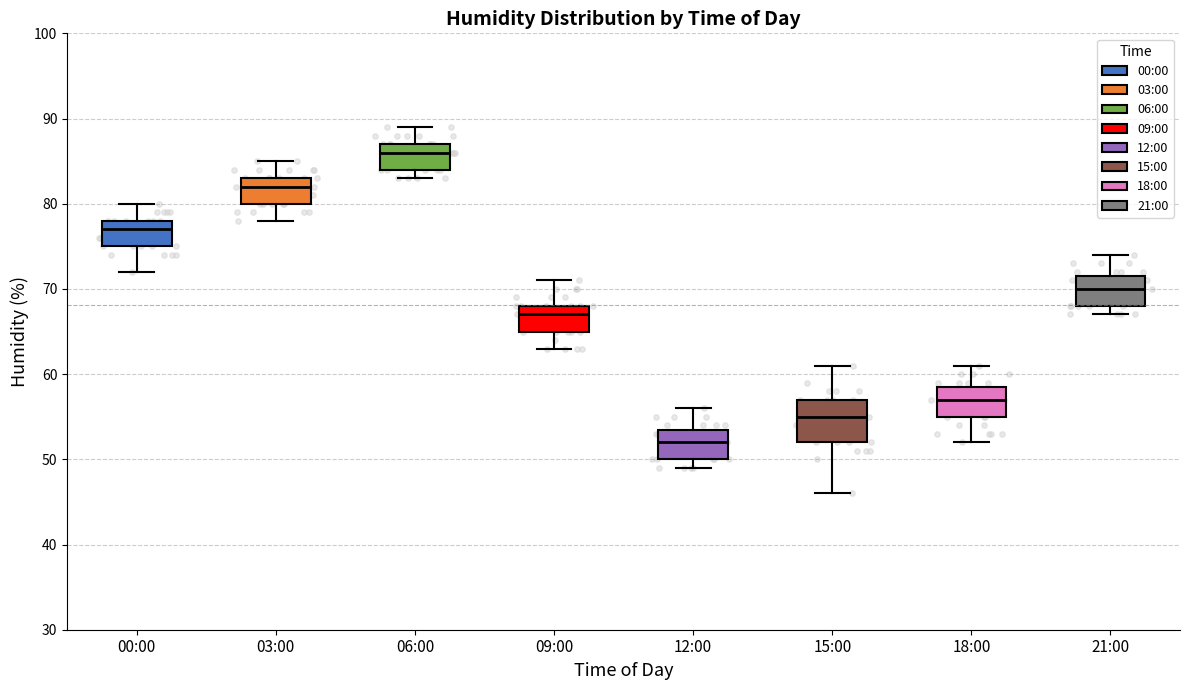

Which box is the tallest, from its lower edge to its upper edge?

15:00